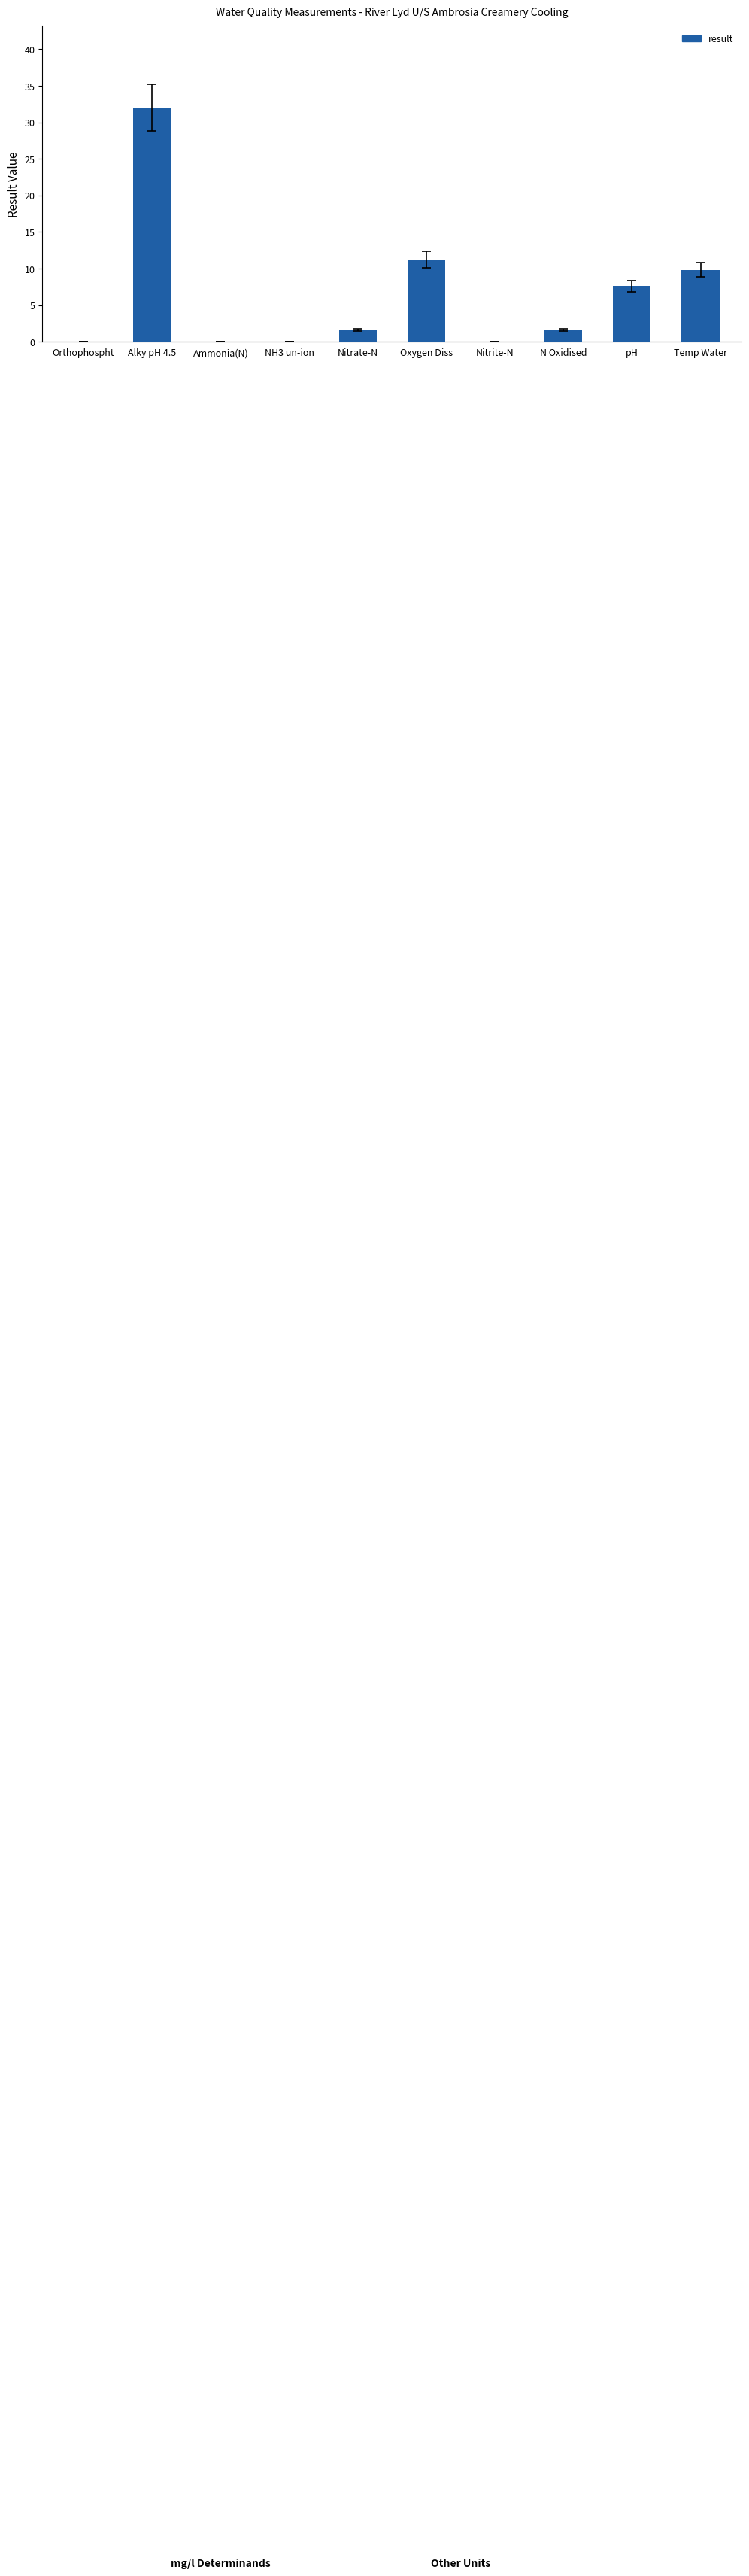

What is the change in value from Orthophospht to Nitrate-N?

+1.6